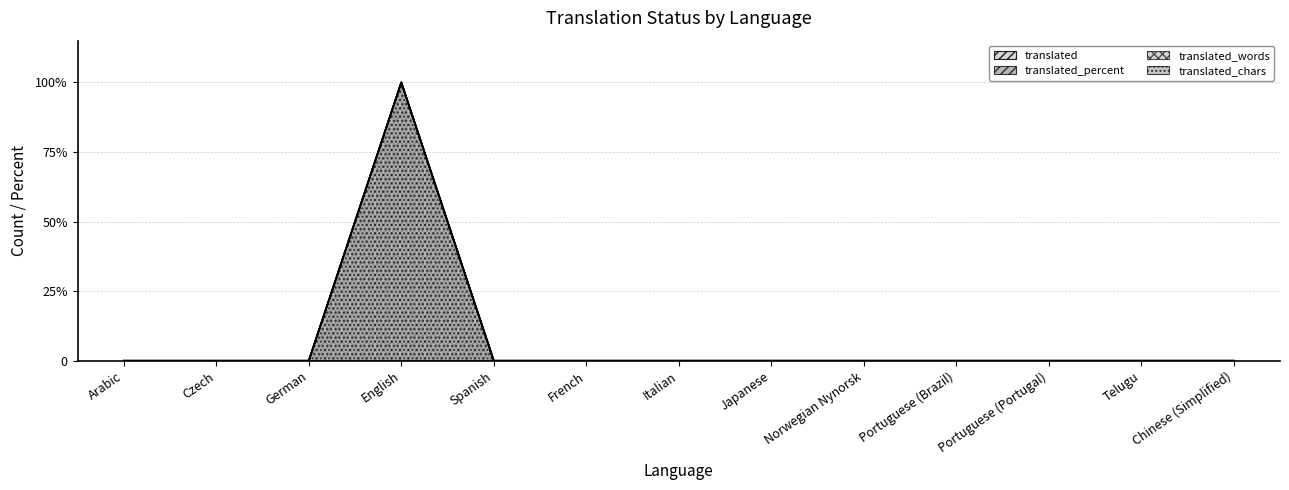

At how many categories does at least one series exceed 0?

1